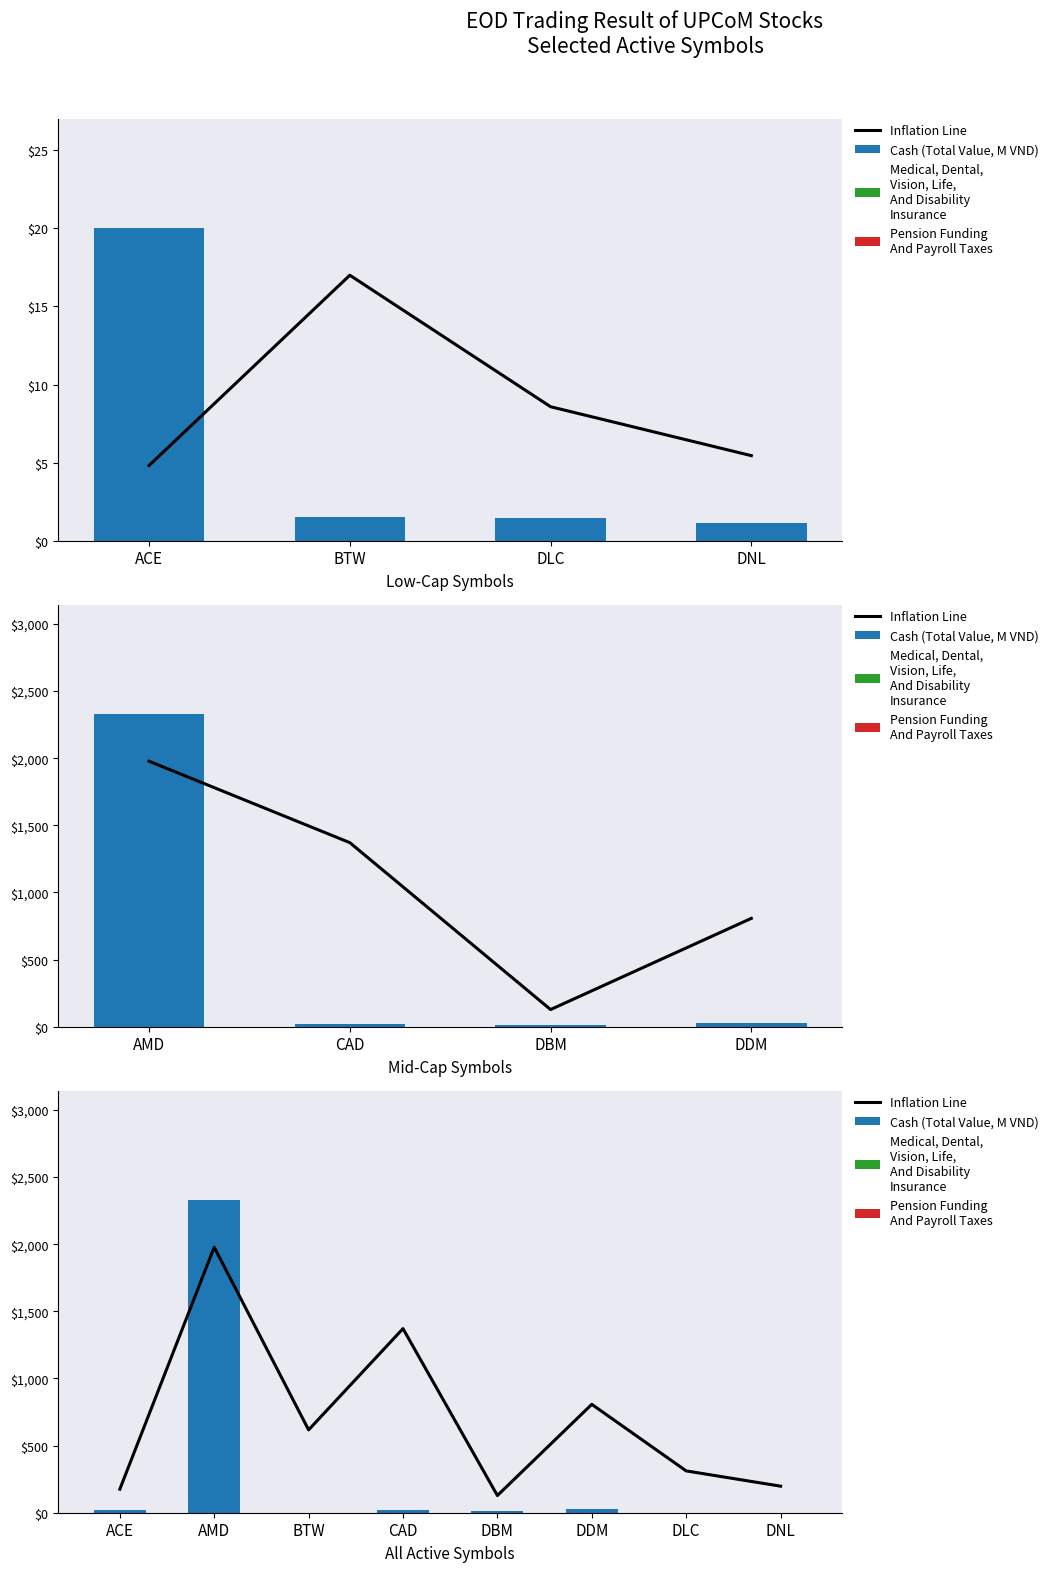

The Pension Funding
And Payroll Taxes series shows 0.0 at BTW. True or false?

True